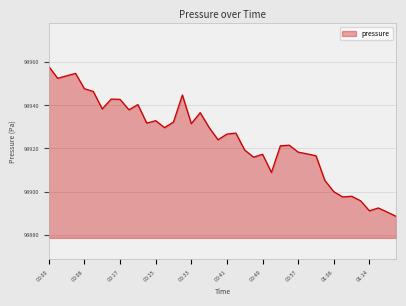

What is the maximum value shown in the chart?

98958.1